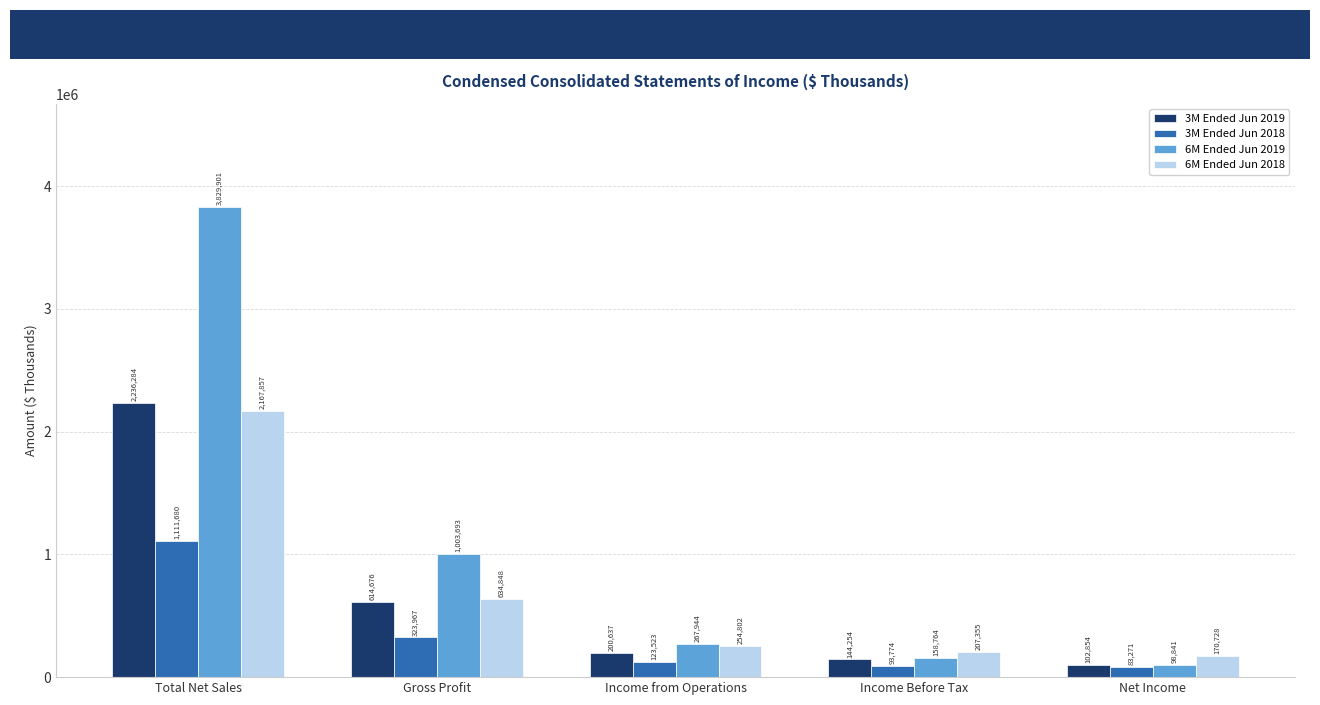

Rank the series by their maximum value, from highest to lowest.

6M Ended Jun 2019, 3M Ended Jun 2019, 6M Ended Jun 2018, 3M Ended Jun 2018